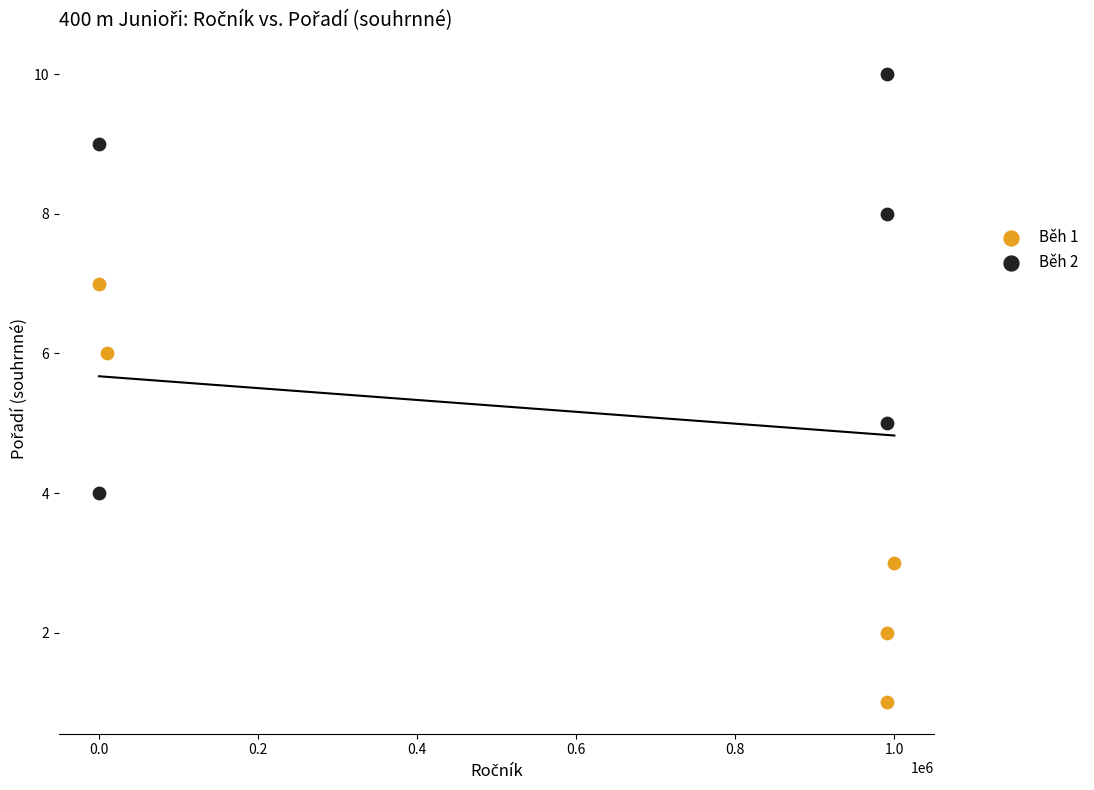

Which series reaches the maximum Y coordinate?

Běh 2